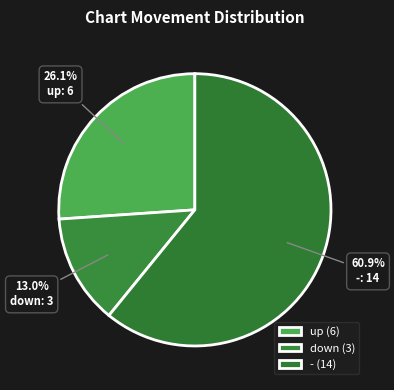

What is the majority slice?

-